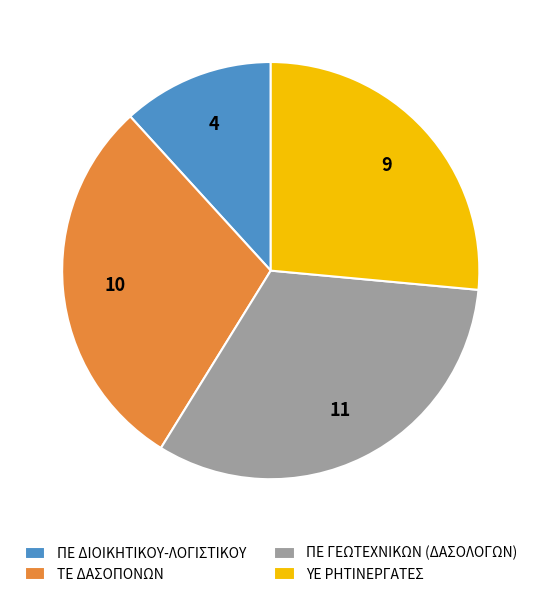

Is ΠΕ ΓΕΩΤΕΧΝΙΚΩΝ (ΔΑΣΟΛΟΓΩΝ) the majority of the pie?

No